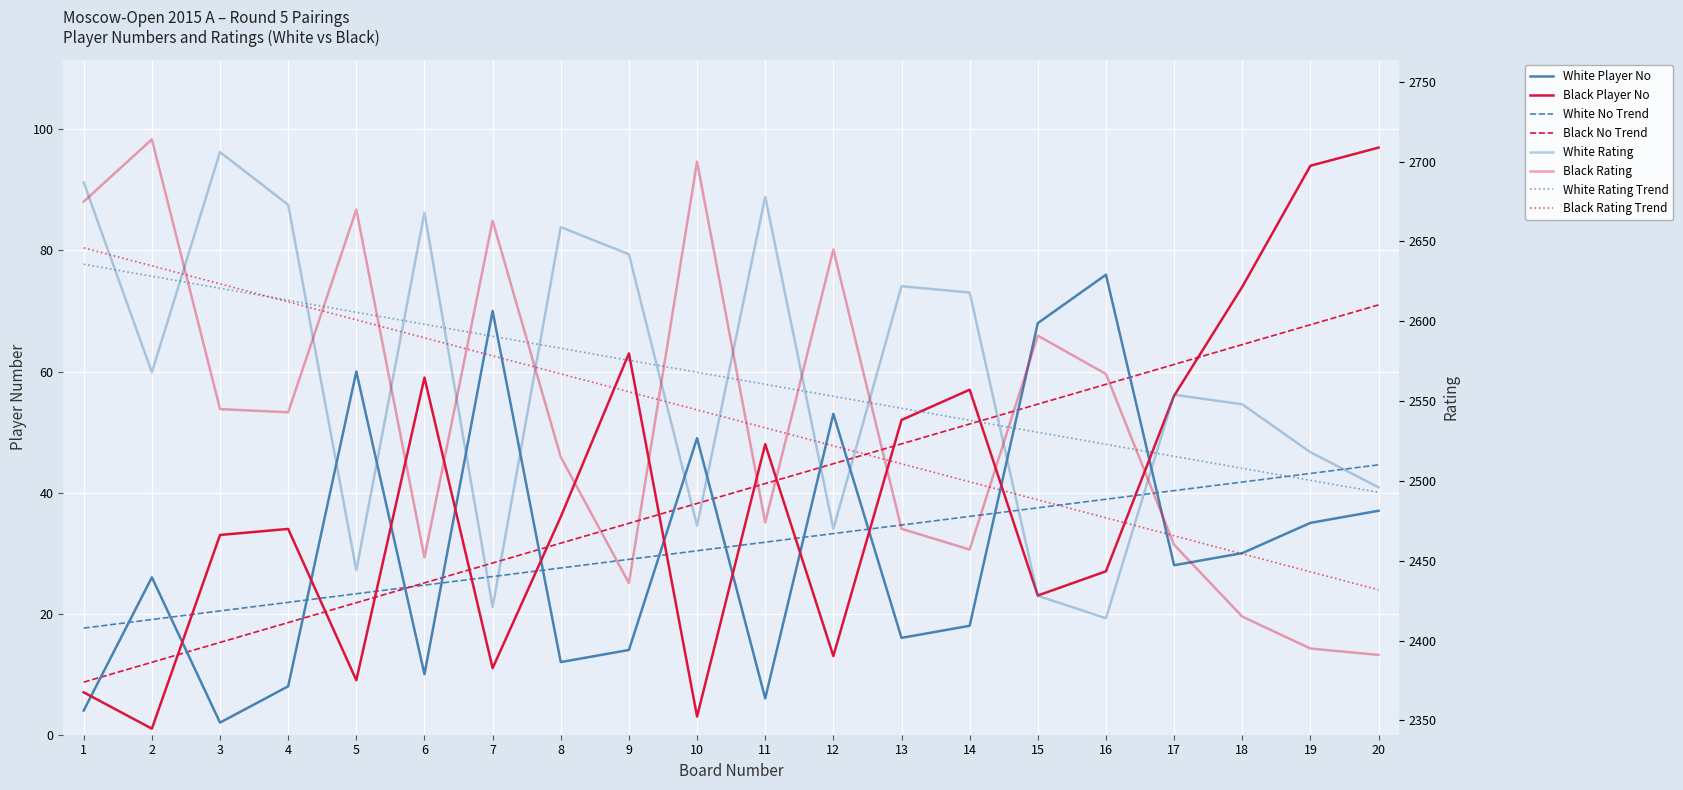

What is the value of the White No (col_1) point at the 5th from the left?

60